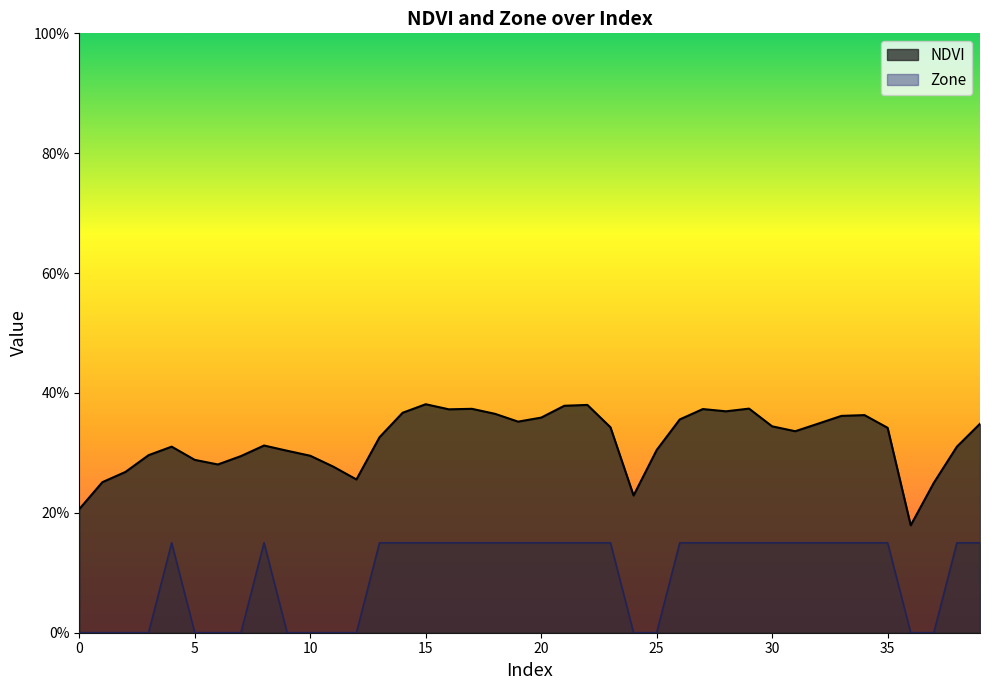

Count the NDVI values in the range 0 to 1.

40